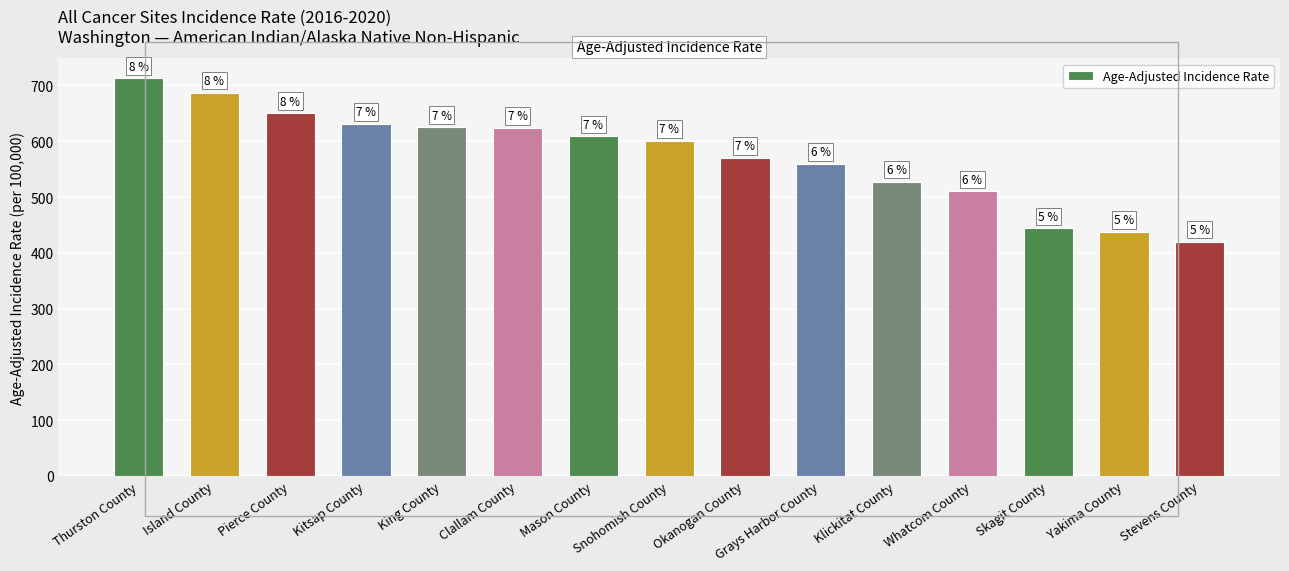

What is the ratio of the value at Klickitat County to the value at Grays Harbor County?

0.9